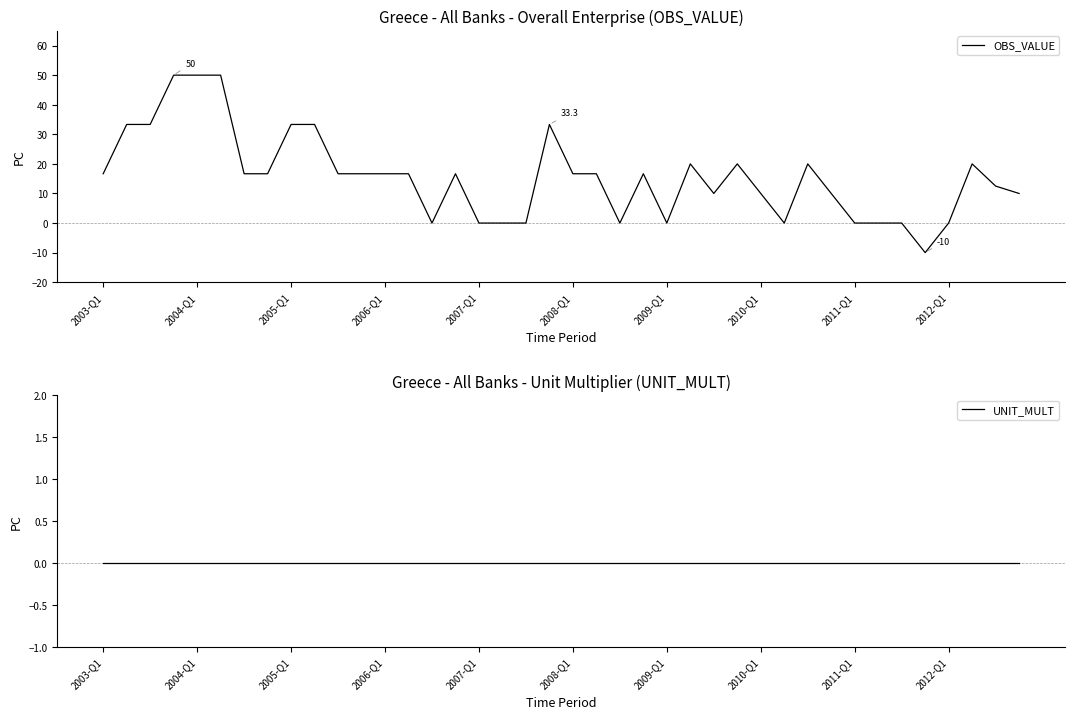

Is the value of OBS_VALUE at 33 greater than the value of UNIT_MULT at 11?

No